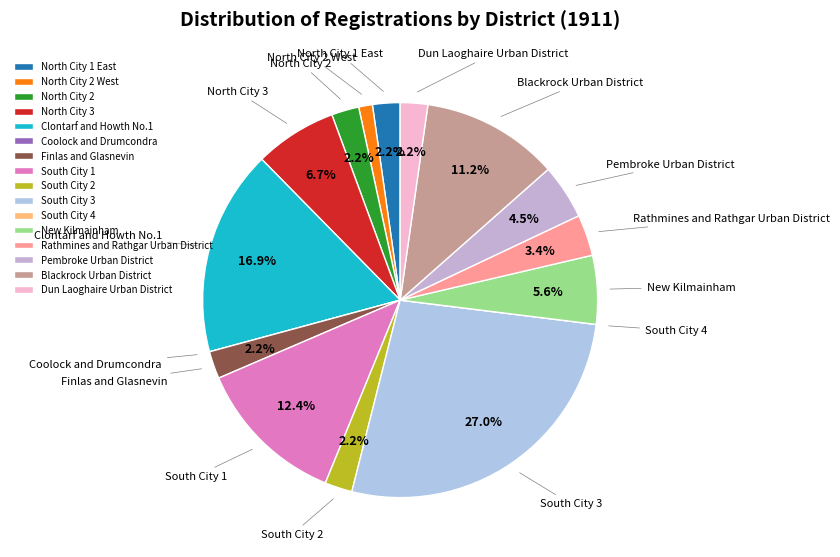

The North City 2 West slice represents 1% of the pie. True or false?

True